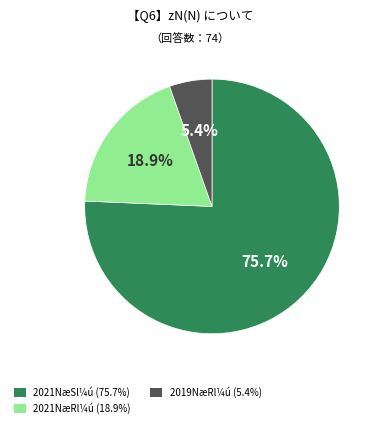

Is there a majority slice in this chart?

Yes